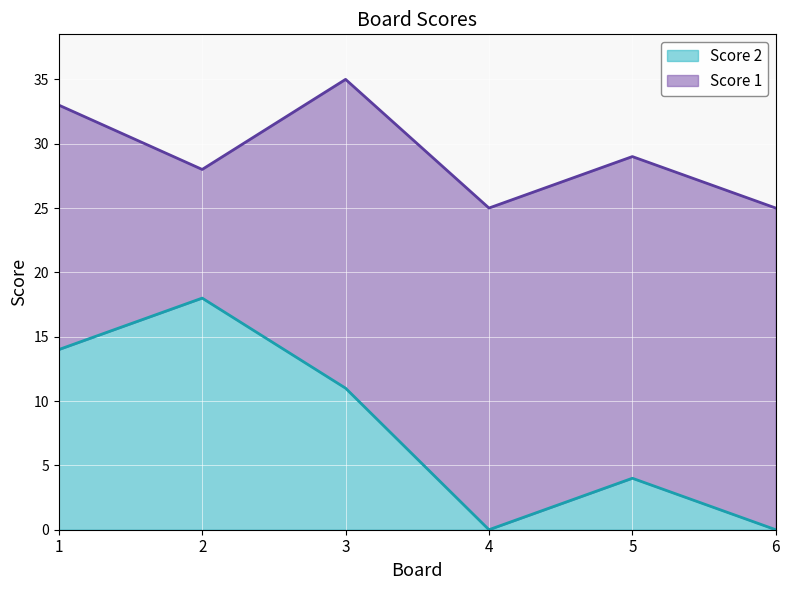

Reading left to right, list all the values displayed in this chart.

14	18	11	0	4	0